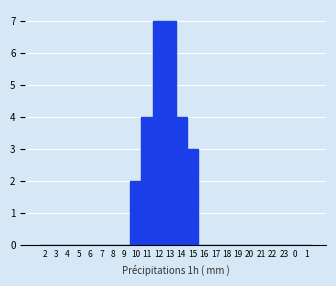

Reading right to left, transcribe all the data shown in this chart.

1=0	0=0	23=0	22=0	21=0	20=0	19=0	18=0	17=0	16=0	15=3	14=4	13=7	12=7	11=4	10=2	9=0	8=0	7=0	6=0	5=0	4=0	3=0	2=0